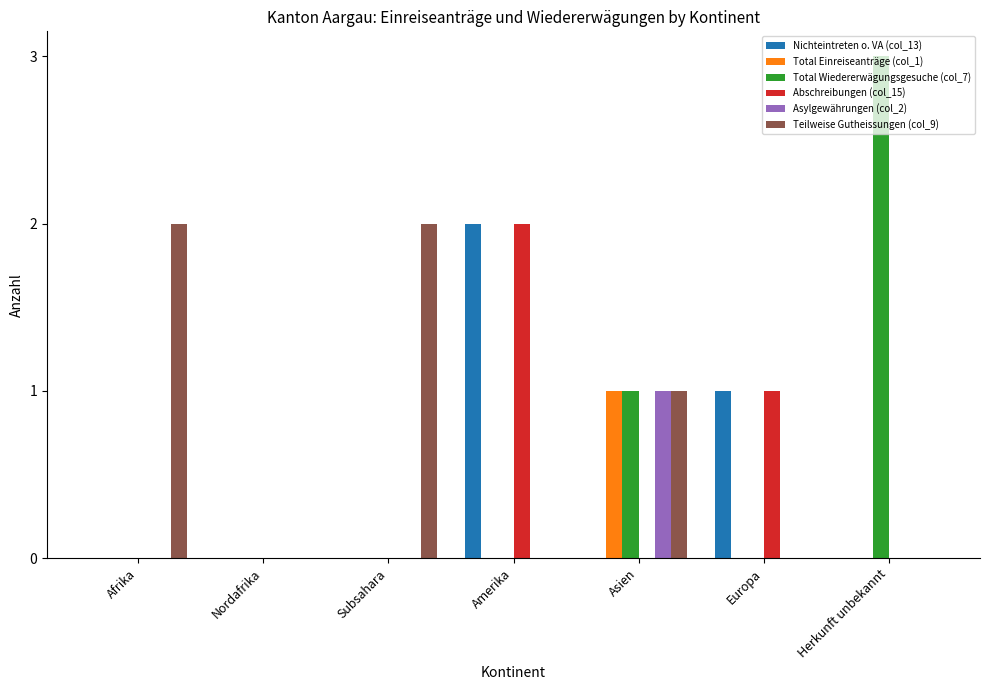

What is the total value across all series at Herkunft unbekannt?

3